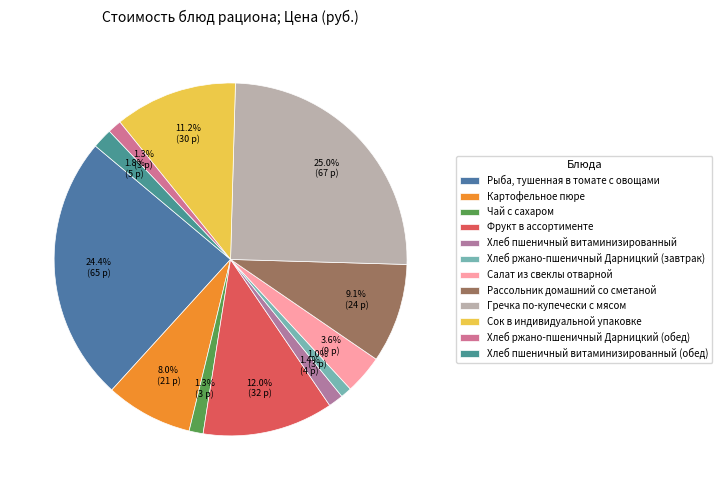

Count the number of slices in the pie.

12